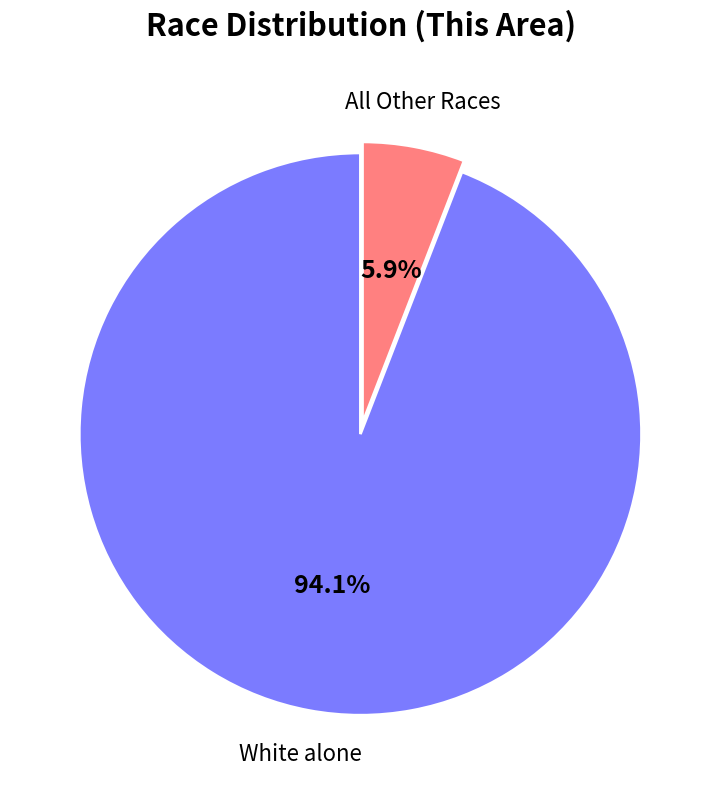

Does any single category account for the majority?

Yes